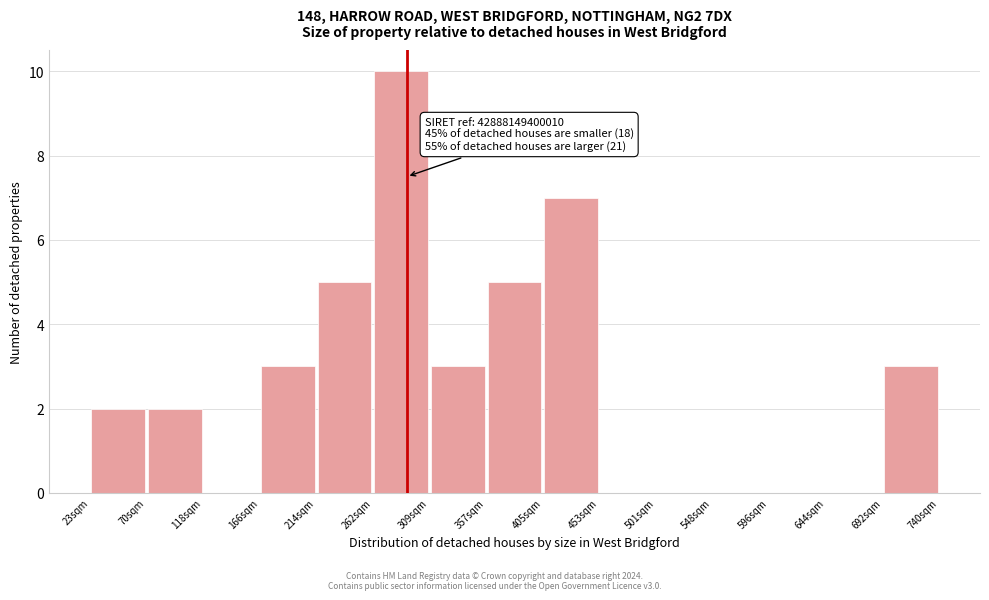

Which range on the x-axis has the tallest bar?

260 to 310